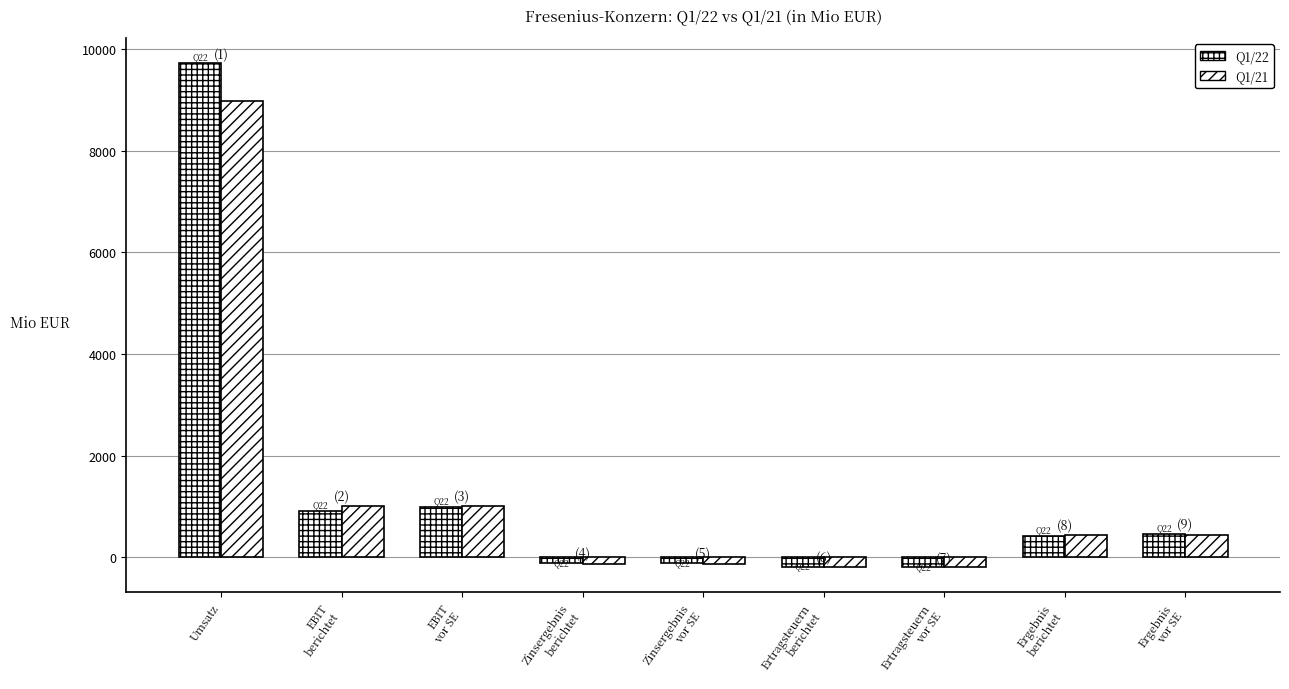

At which category does the chart reach its minimum across all series?

Ertragsteuern
vor SE